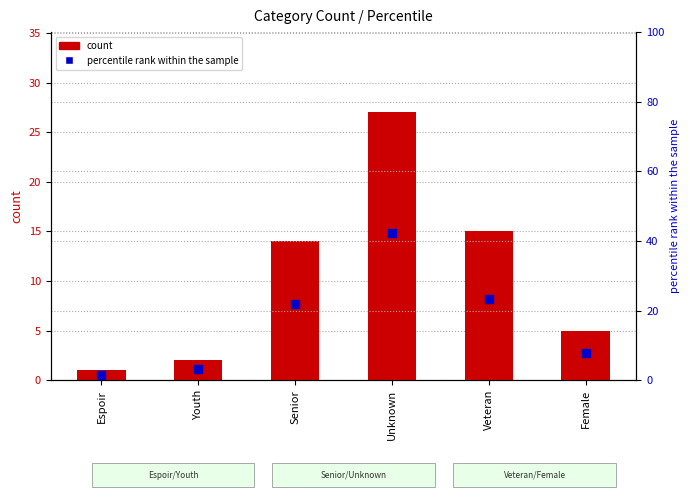

Which series has the largest total across all categories?

percentile rank within the sample